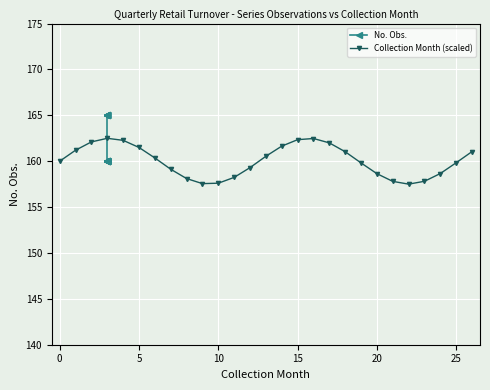

What is the maximum value for No. Obs.?

165.0